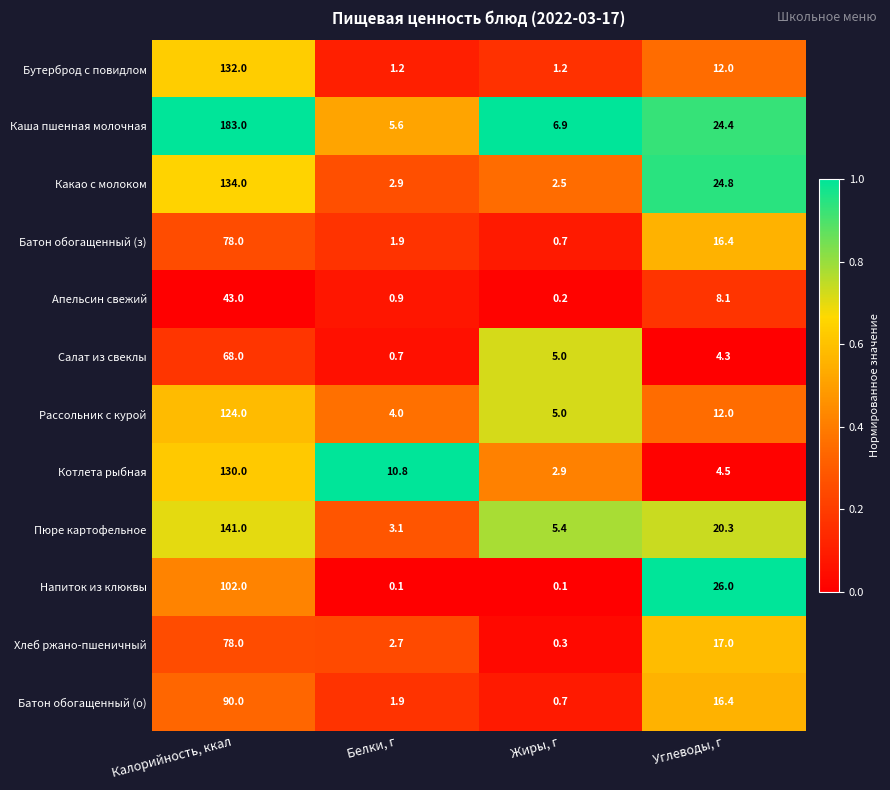

The value of Рассольник с курой at Жиры, г is 3.1. True or false?

False